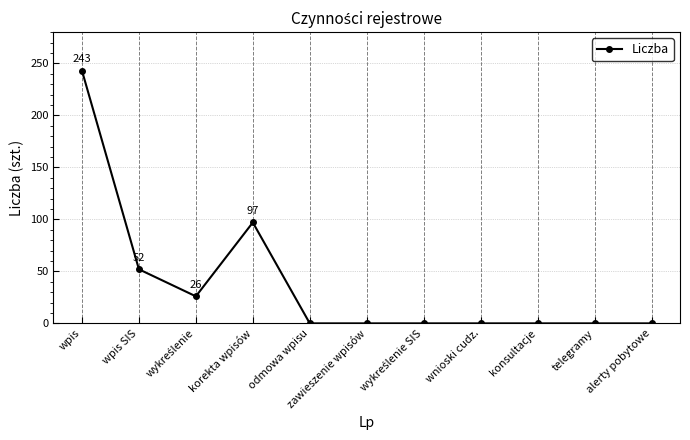

At which category does the data reach its first local peak?

korekta wpisów